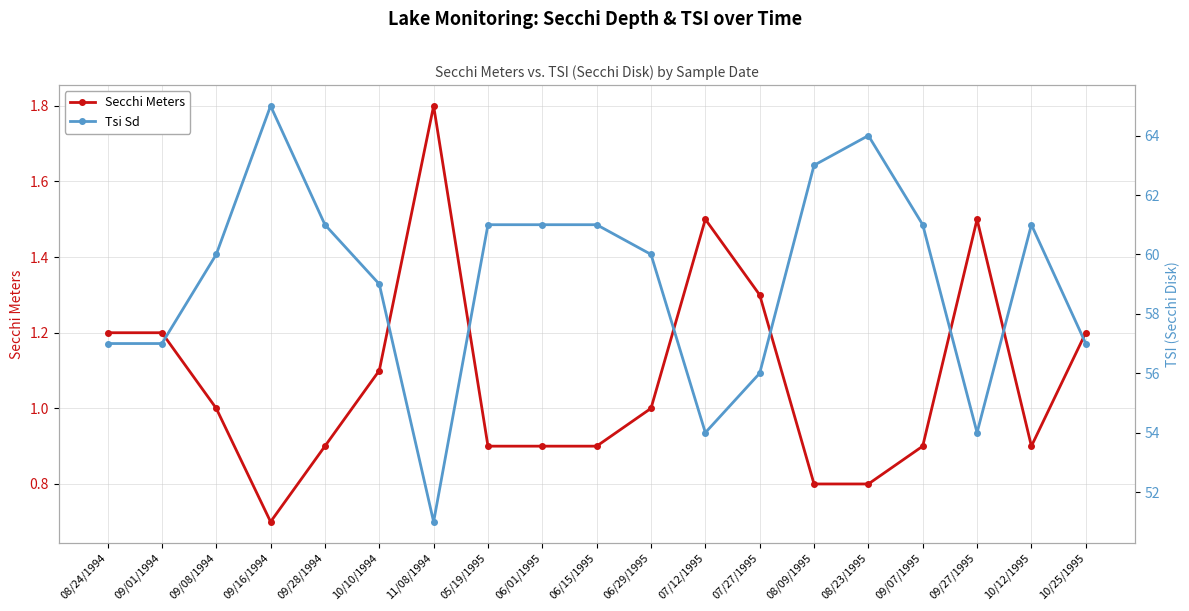

What is the label of the 1st point from the right?

10/25/1995